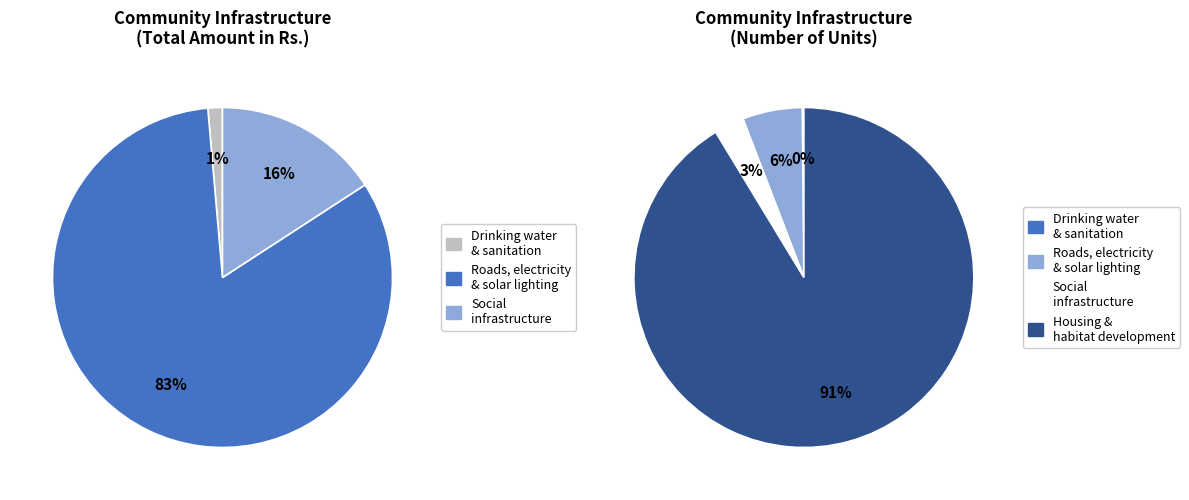

Is there a majority slice in this chart?

Yes